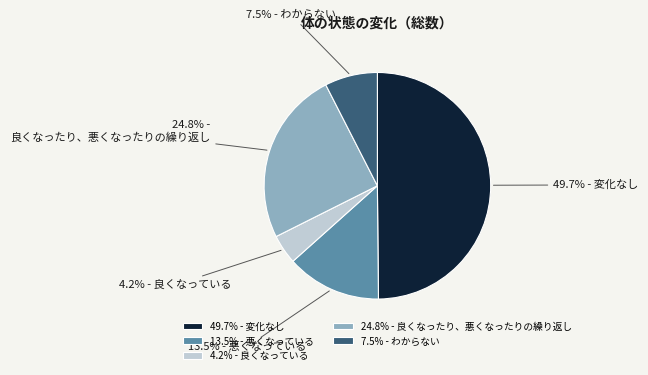

Do わからない and 変化なし together represent more than half of the pie?

Yes